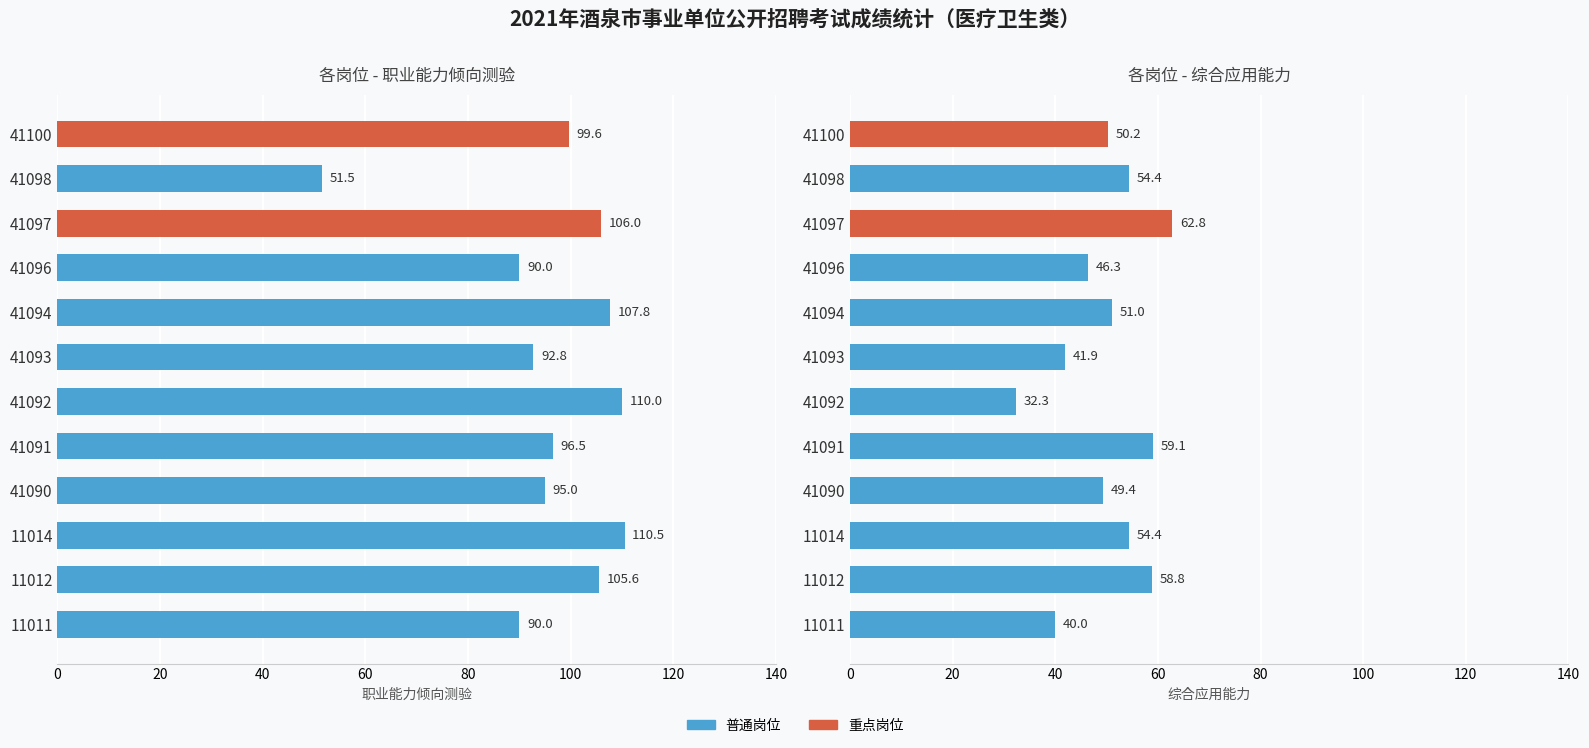

What is the sum of all 综合应用能力 values?

600.6